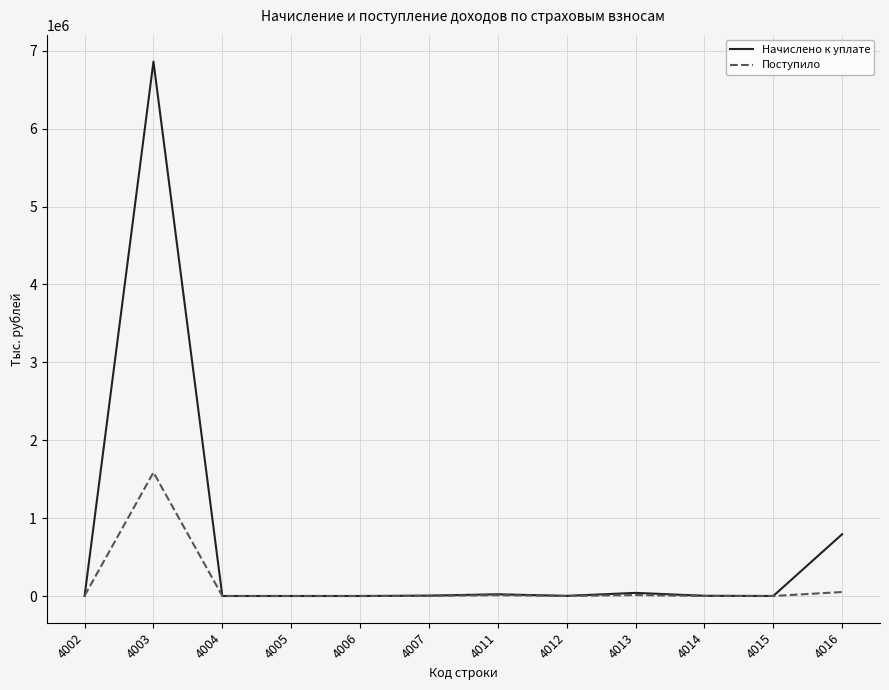

Rank the series at 4016 from lowest to highest value.

Поступило, Начислено к уплате